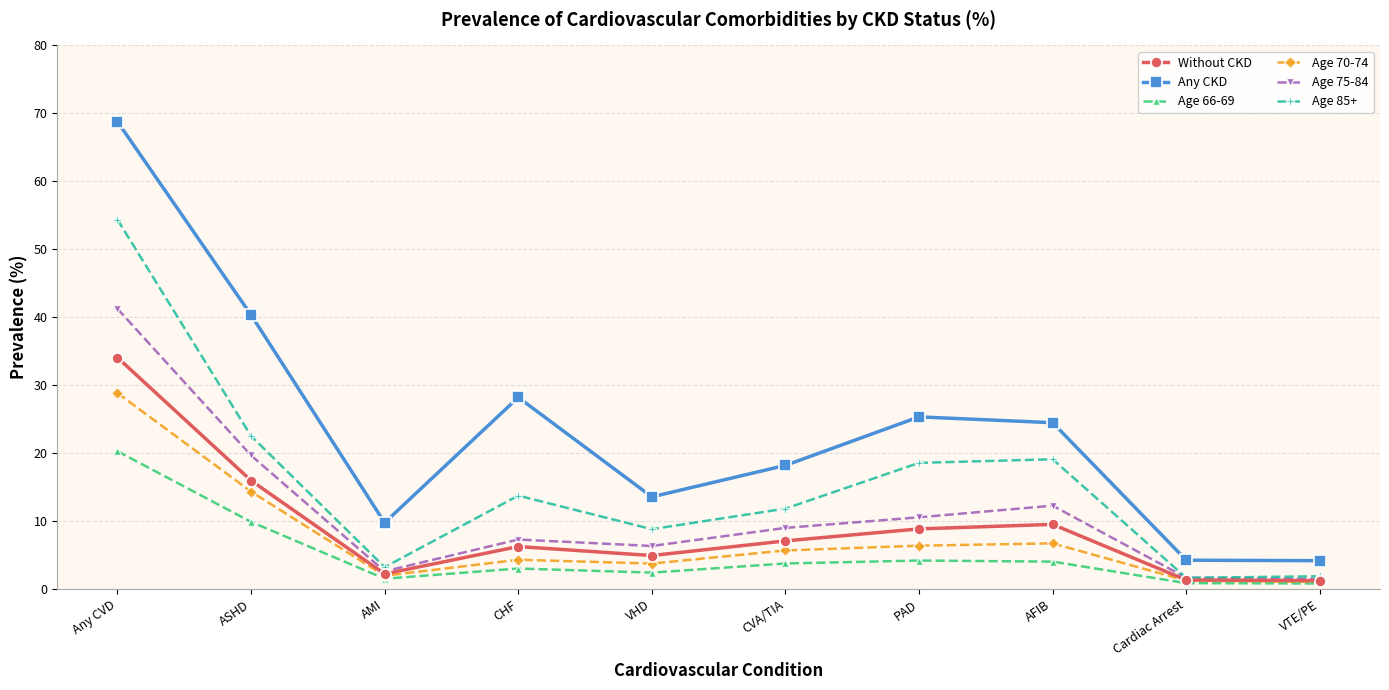

What is the total value across all series at Any CVD?

247.6